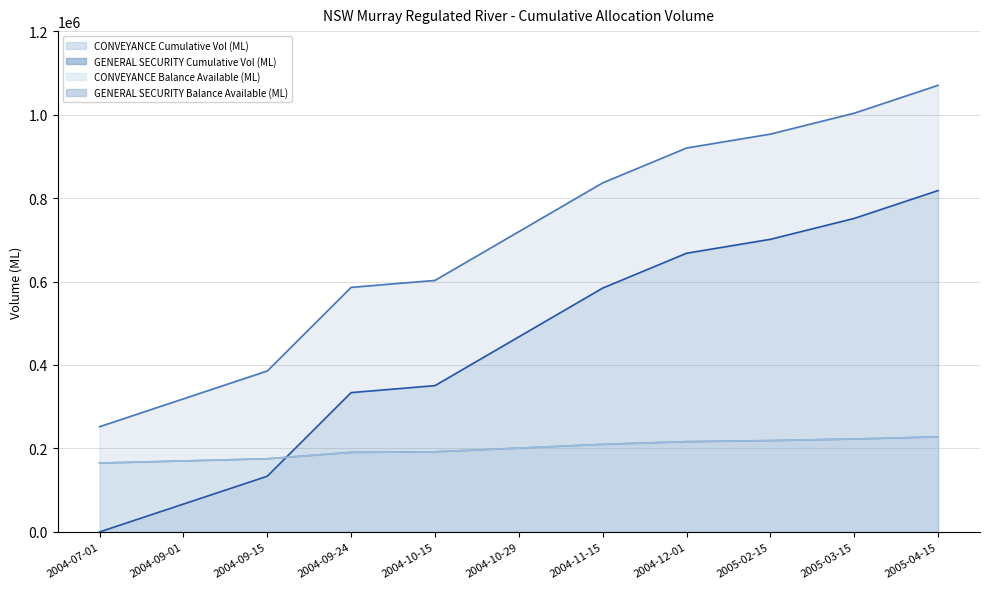

What is the label of the 8th point from the left?

2004-12-01